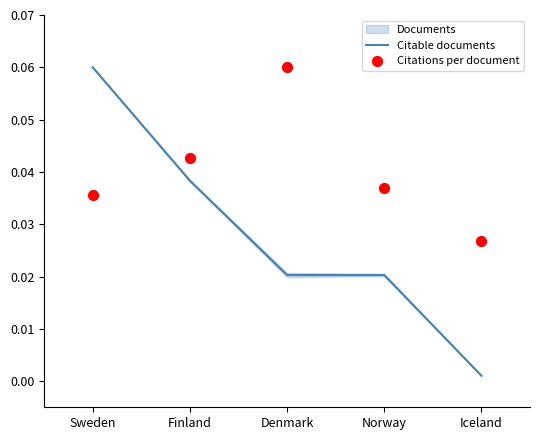

Which series reaches the minimum Y coordinate?

Citable documents